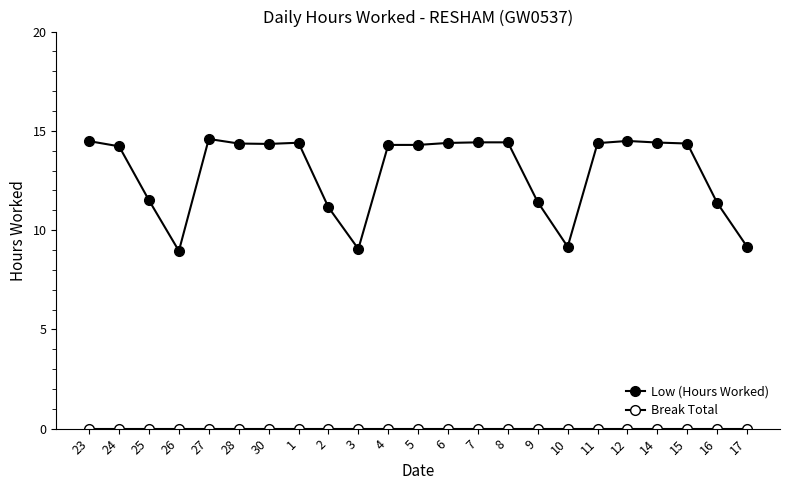

Count the number of categories in the chart.

23